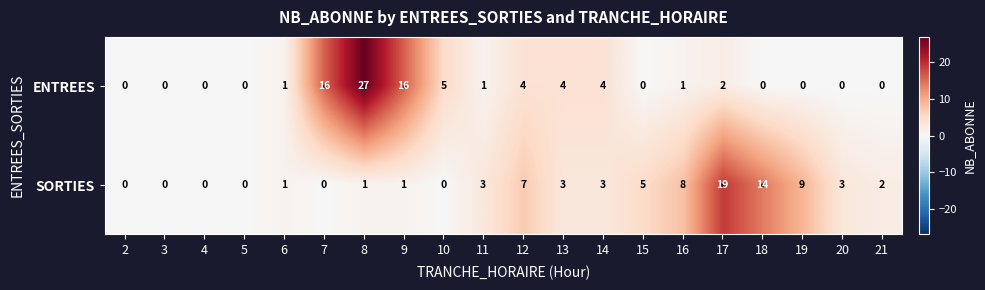

The value of SORTIES at 6 is 1. True or false?

True